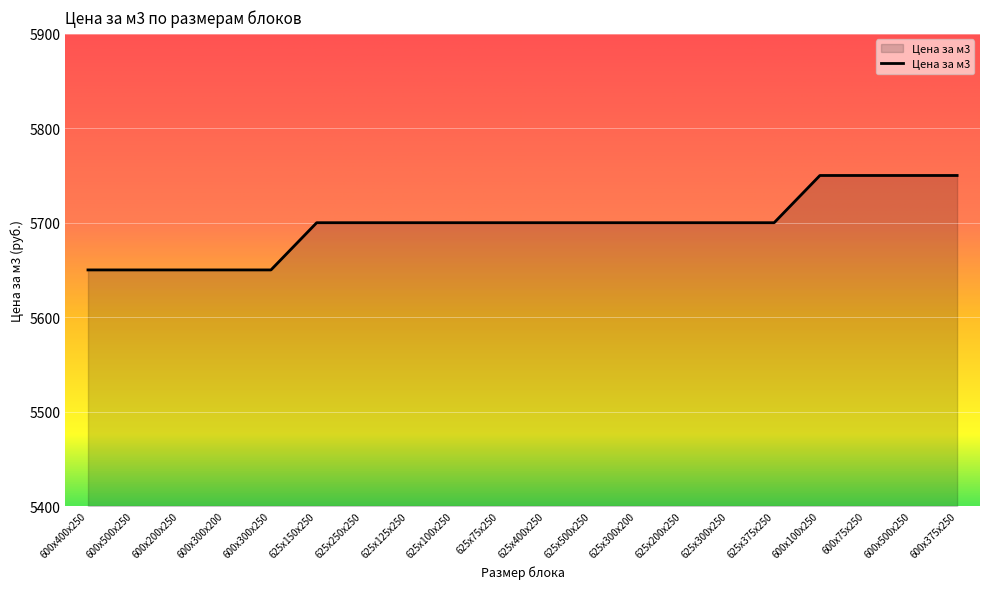

True or false: the data shows 8717 at 625x500x250.

False